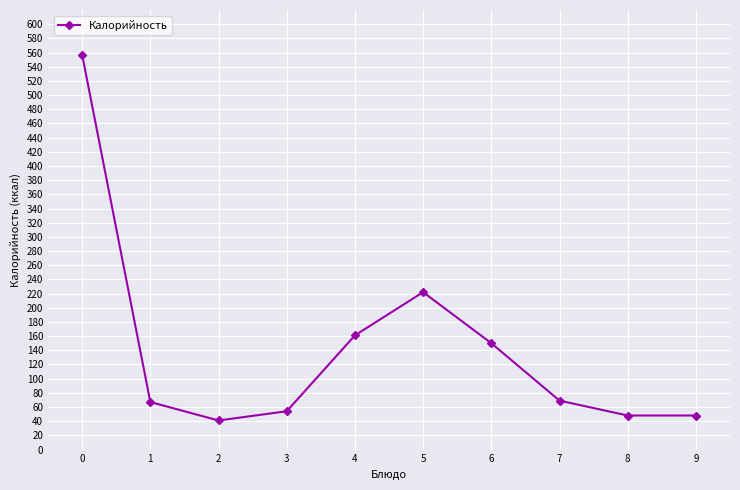

Is it true that the value at 1 is 67?

True